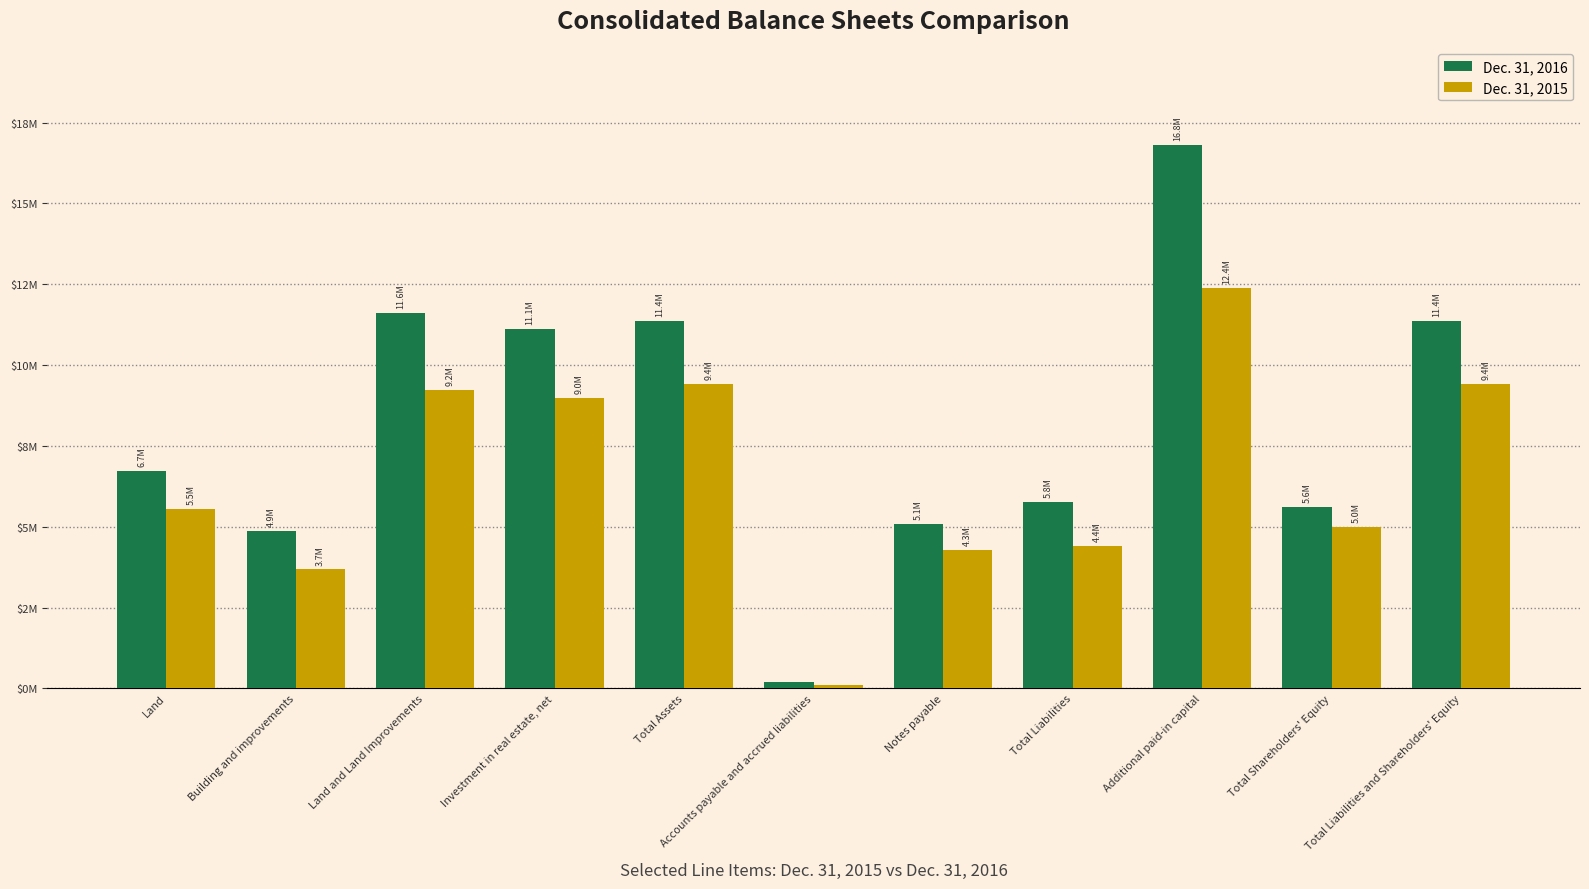

Which series has the widest spread of values?

Dec. 31, 2016